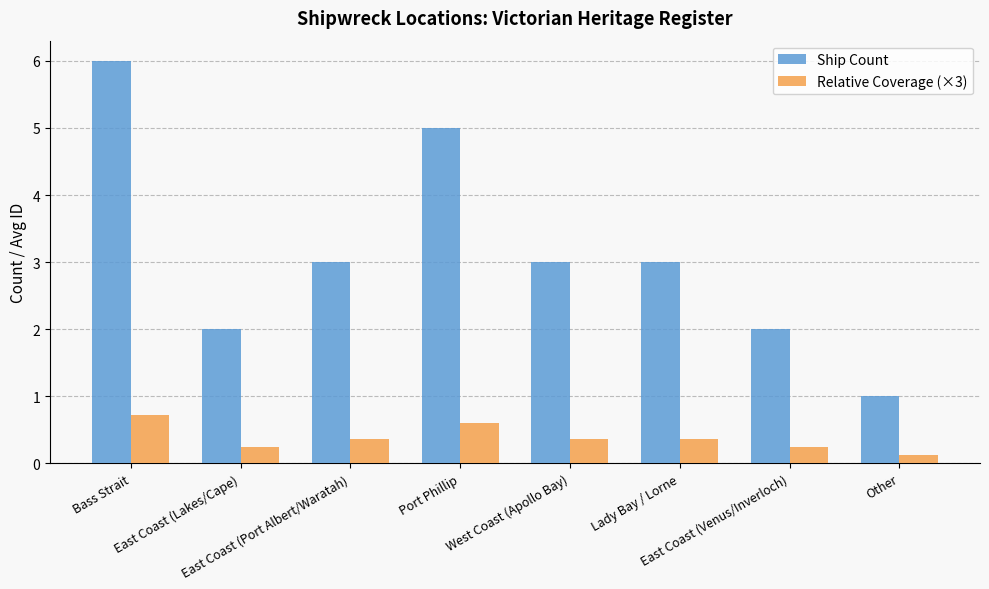

What is the label of the 4th bar from the left?

Port Phillip